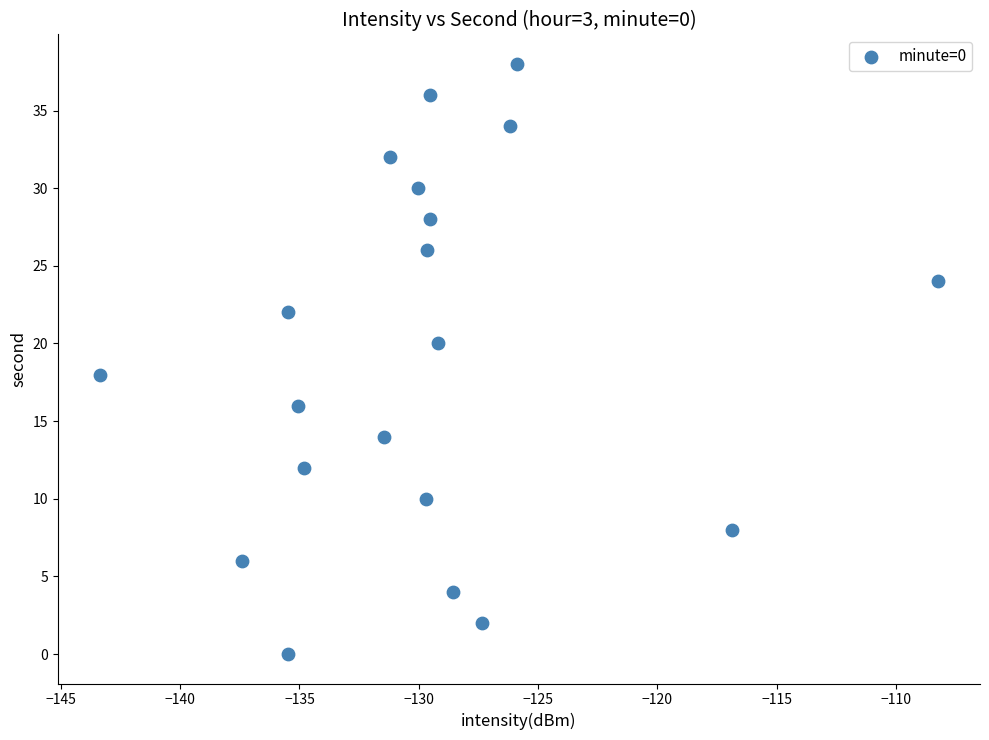

What is the range of Y values (max minus min)?

38